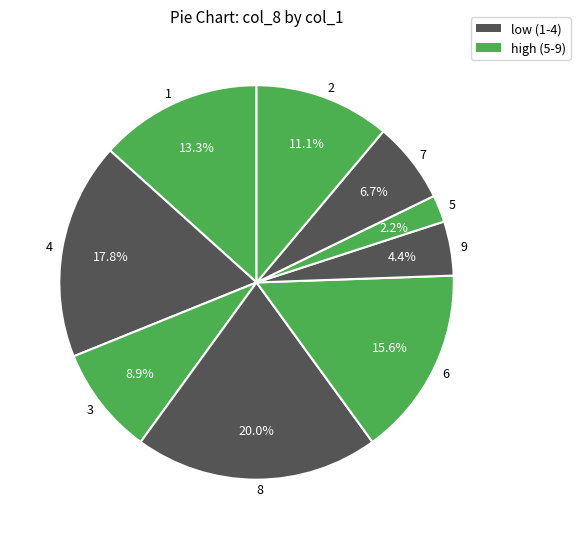

What portion of the pie excludes 6?

84.4%